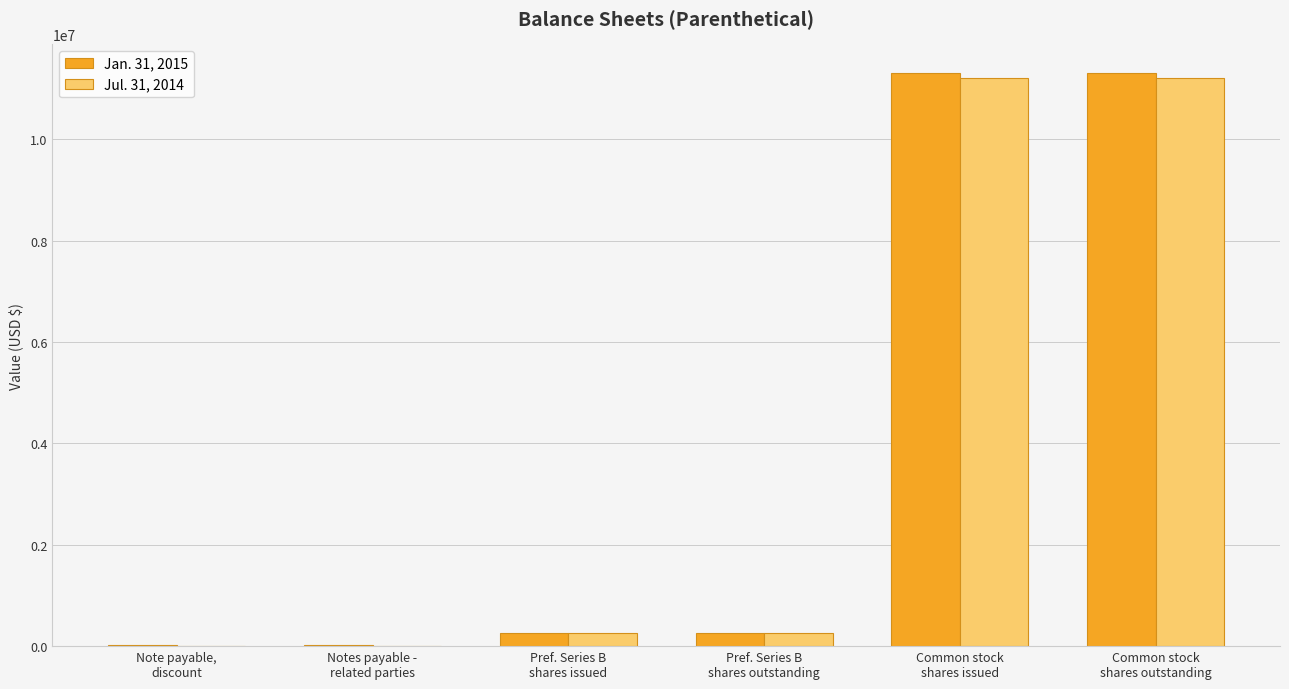

At which label does Jan. 31, 2015 first exceed 255440?

Common stock
shares issued